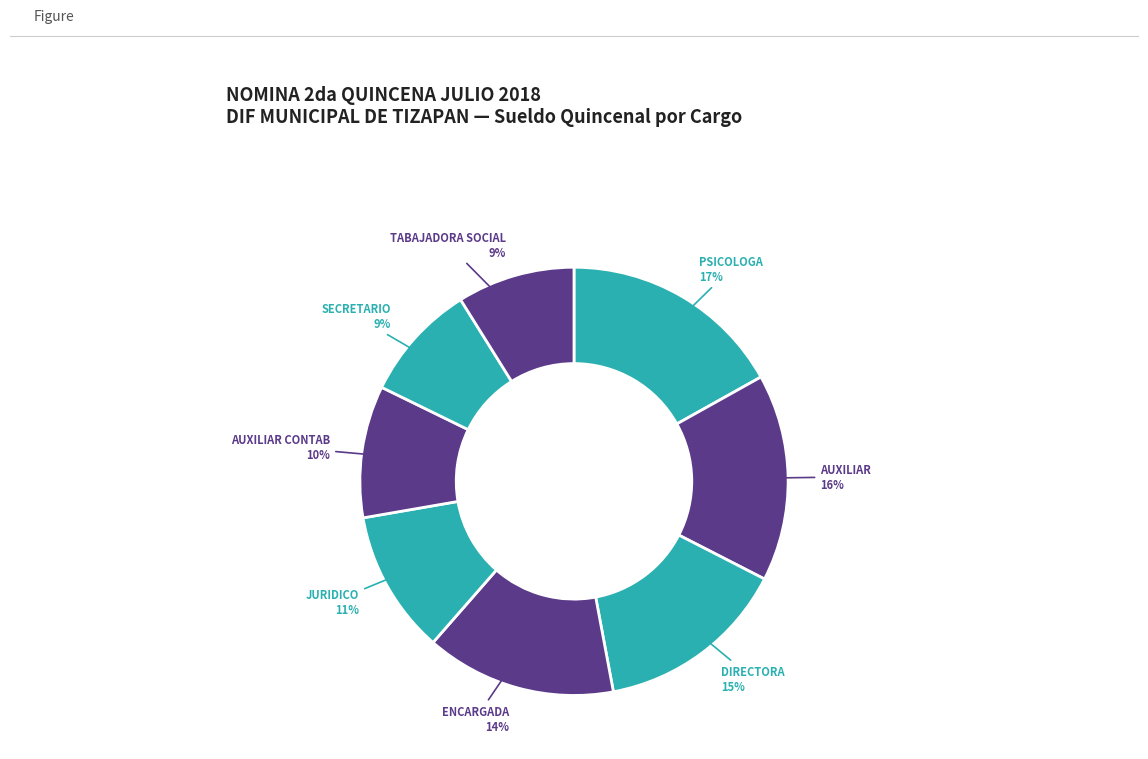

How many segments does this pie chart have?

8